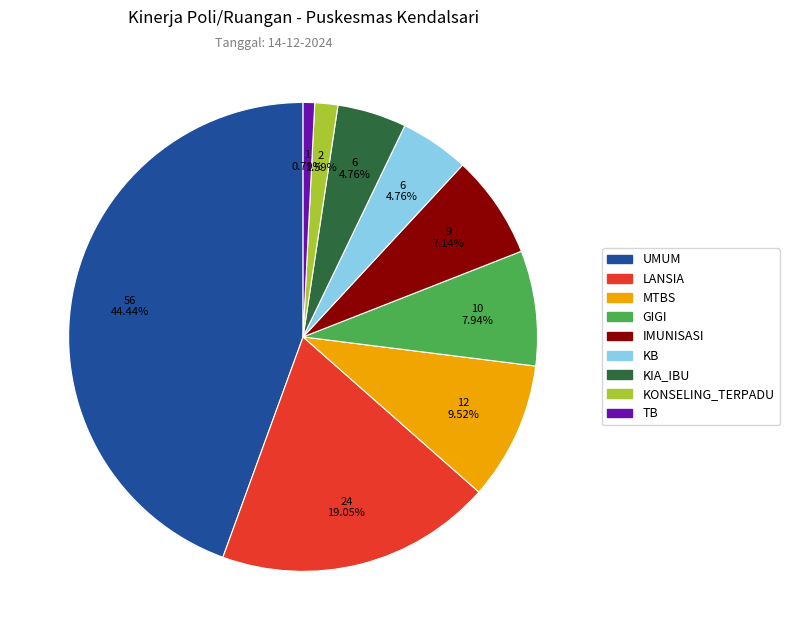

Which slice is the largest?

UMUM